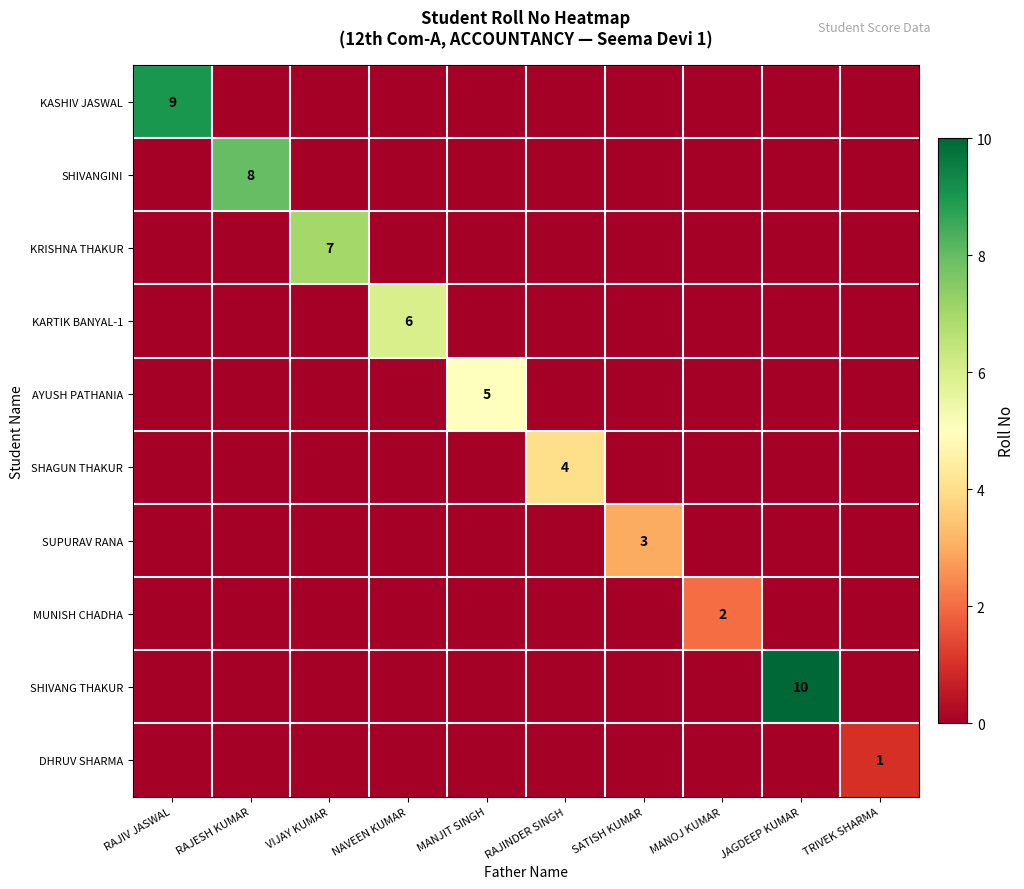

At NAVEEN KUMAR, list the series in order from largest to smallest.

KARTIK BANYAL-1, KASHIV JASWAL, SHIVANGINI, KRISHNA THAKUR, AYUSH PATHANIA, SHAGUN THAKUR, SUPURAV RANA, MUNISH CHADHA, SHIVANG THAKUR, DHRUV SHARMA